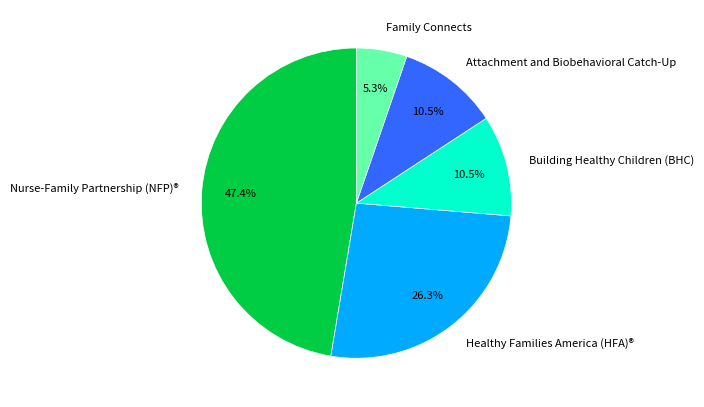

To the nearest percent, what portion does Family Connects represent?

5%